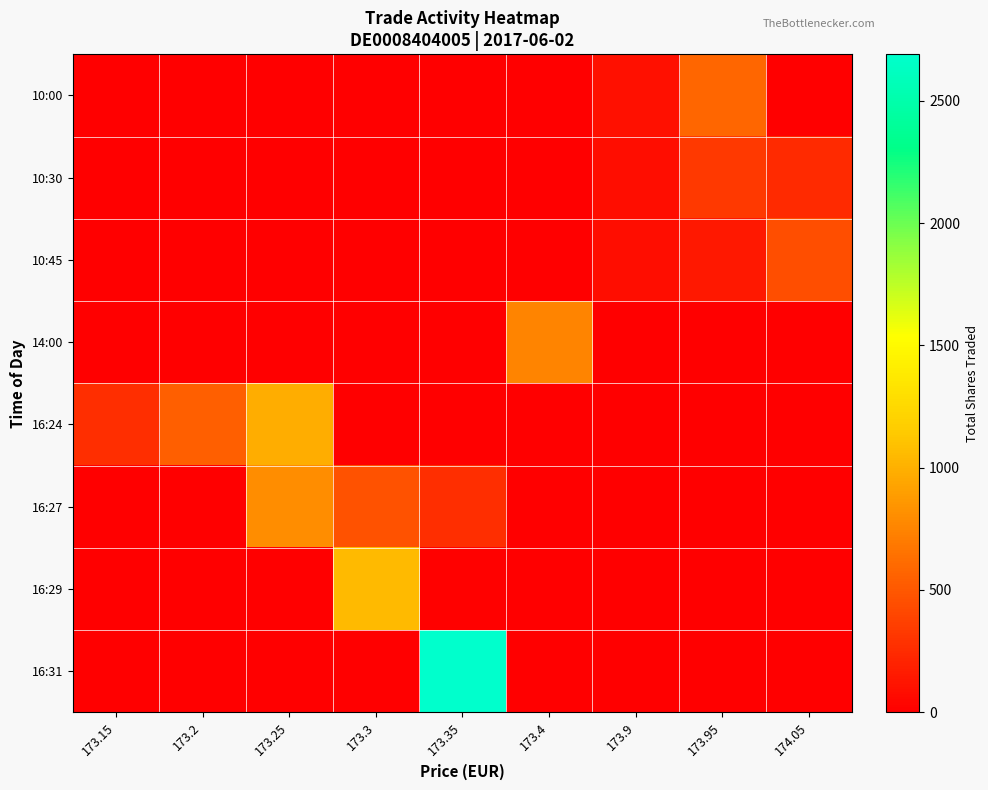

Which series has the widest spread of values?

16:31